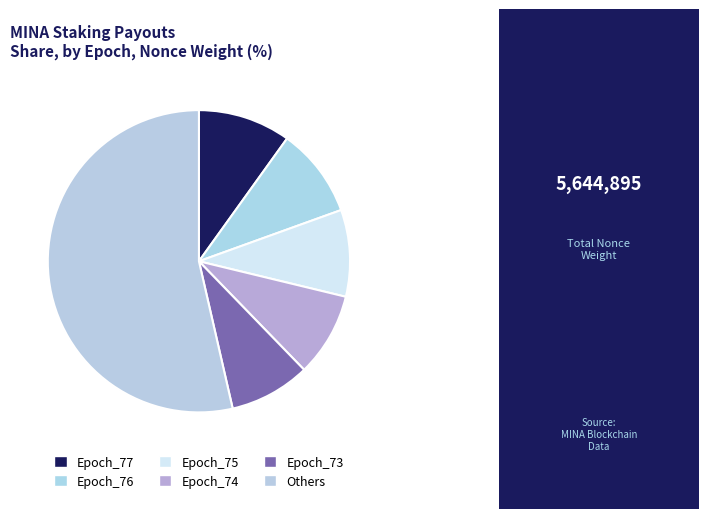

The Epoch_77 slice represents 4% of the pie. True or false?

False